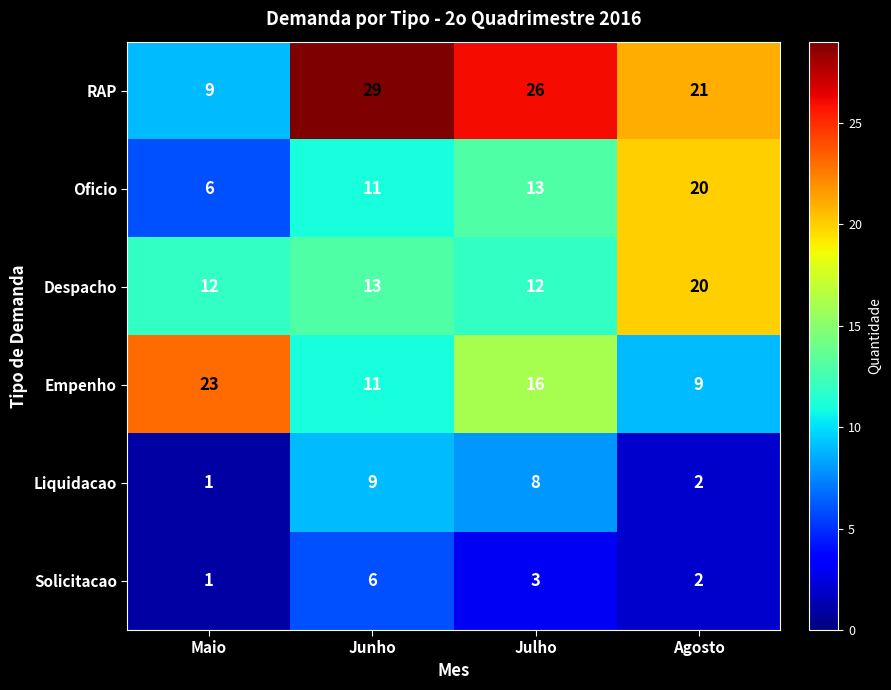

Which label corresponds to the smallest value in the chart?

Maio